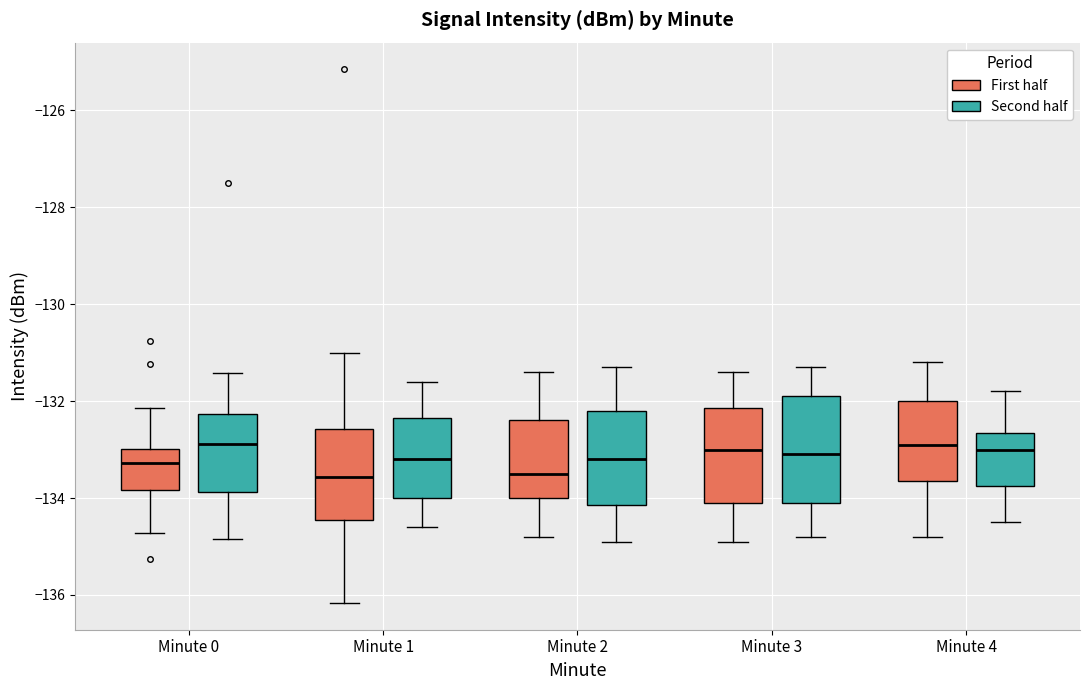

Reading left to right, read every box against the y-axis: the position of its median line, the range the box covers, and the ends of its whiskers. The values are not printed on the chart, so give them approximately, as read against the axis.

Minute 0 (First half): median -133.2, box -133.8 to -133.0, whiskers -134.8 to -132.2
Minute 0 (Second half): median -132.8, box -133.8 to -132.2, whiskers -134.8 to -131.4
Minute 1 (First half): median -133.6, box -134.4 to -132.6, whiskers -136.2 to -131.0
Minute 1 (Second half): median -133.2, box -134.0 to -132.4, whiskers -134.6 to -131.6
Minute 2 (First half): median -133.4, box -134.0 to -132.4, whiskers -134.8 to -131.4
Minute 2 (Second half): median -133.2, box -134.2 to -132.2, whiskers -134.8 to -131.2
Minute 3 (First half): median -133.0, box -134.0 to -132.2, whiskers -134.8 to -131.4
Minute 3 (Second half): median -133.0, box -134.0 to -131.8, whiskers -134.8 to -131.2
Minute 4 (First half): median -132.8, box -133.6 to -132.0, whiskers -134.8 to -131.2
Minute 4 (Second half): median -133.0, box -133.8 to -132.6, whiskers -134.4 to -131.8